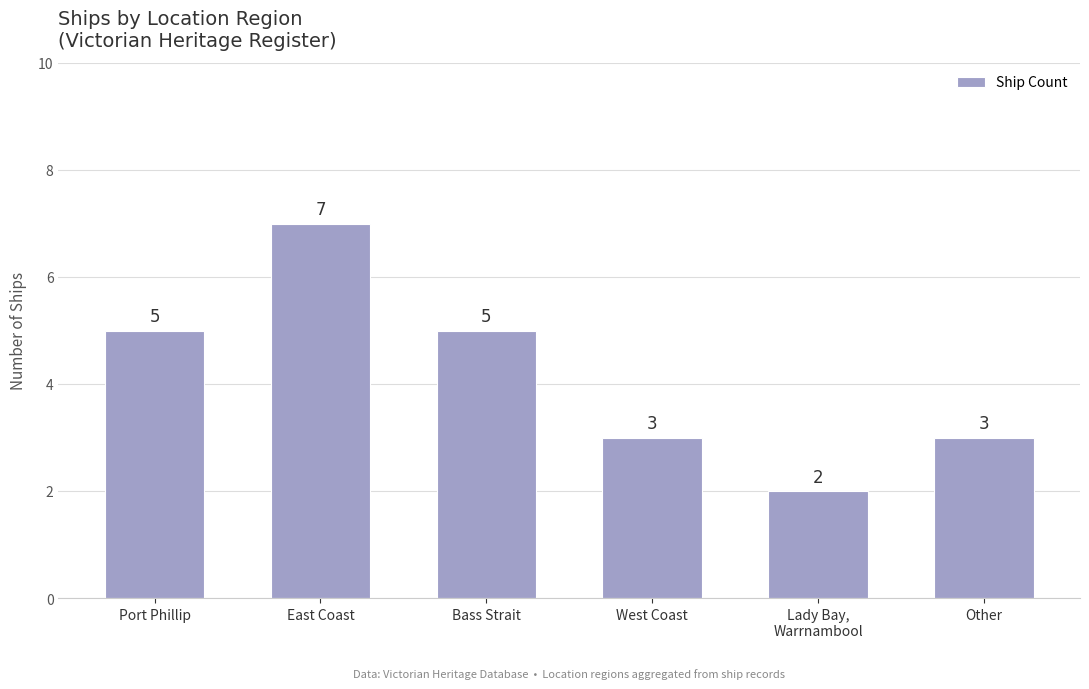

Reading left to right, what are all the values shown in this chart?

Port Phillip=5	East Coast=7	Bass Strait=5	West Coast=3	Lady Bay,
Warrnambool=2	Other=3